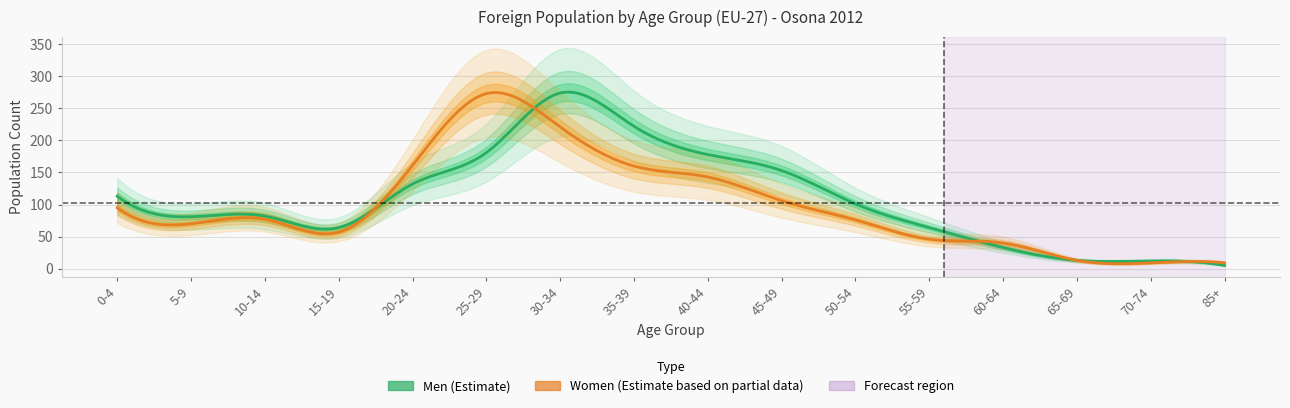

At which label does Women reach its minimum?

70-74